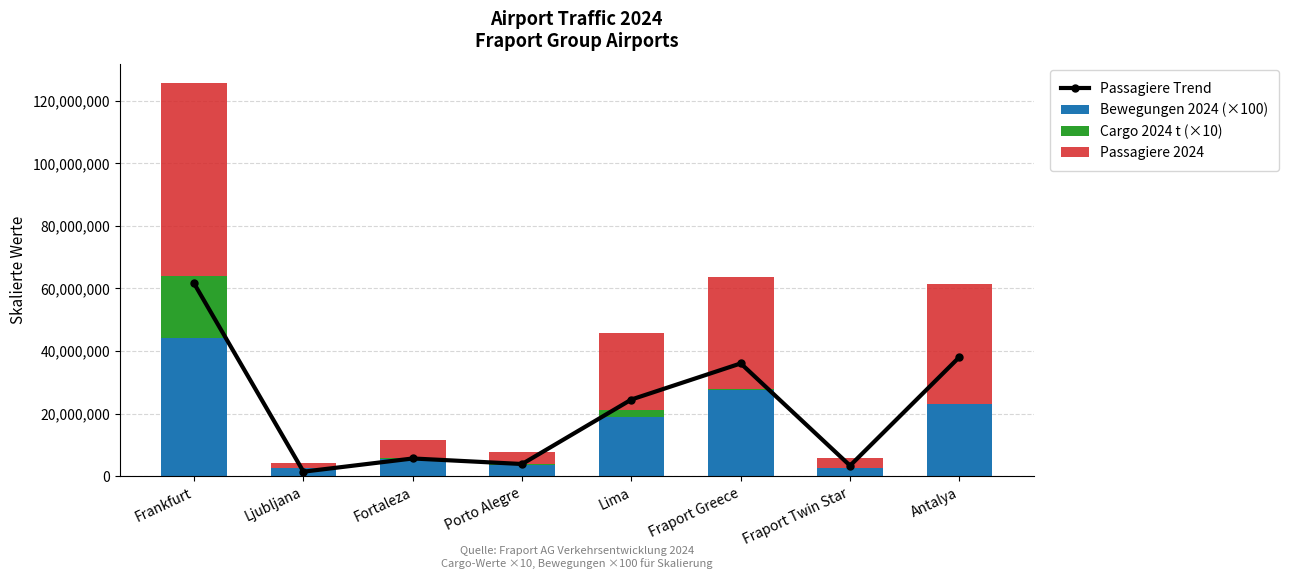

Which has a higher value, Antalya or Frankfurt?

Frankfurt